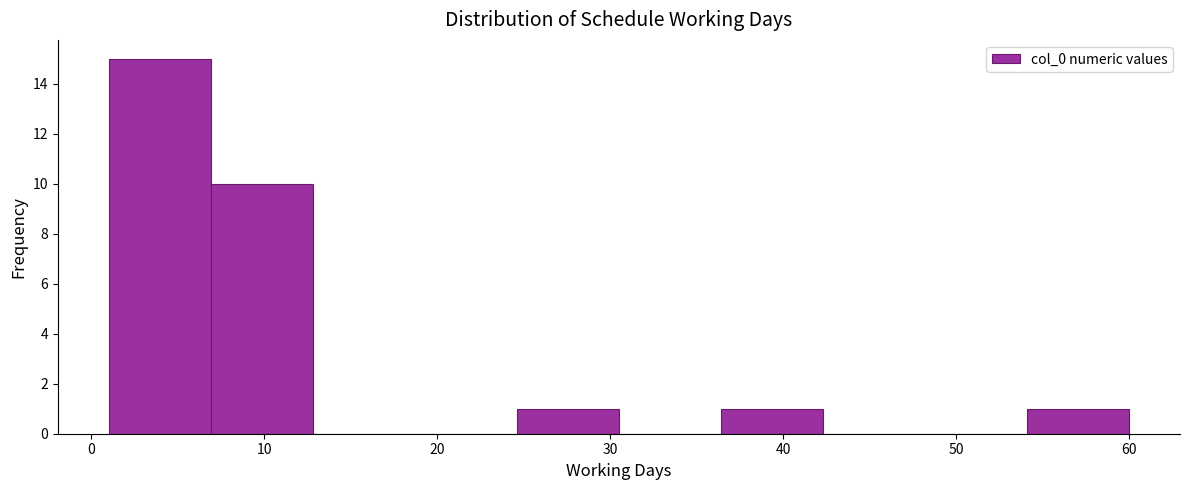

Reading left to right, transcribe this chart: for each bar, give the range it covers on the x-axis and its height. Neither the bar edges nor the heights are printed on the chart, so give them approximately, as read against the axes.

1.0 to 6.9: 15
6.9 to 12.8: 10
12.8 to 18.7: 0
18.7 to 24.6: 0
24.6 to 30.5: 1
30.5 to 36.4: 0
36.4 to 42.3: 1
42.3 to 48.2: 0
48.2 to 54.1: 0
54.1 to 60.0: 1